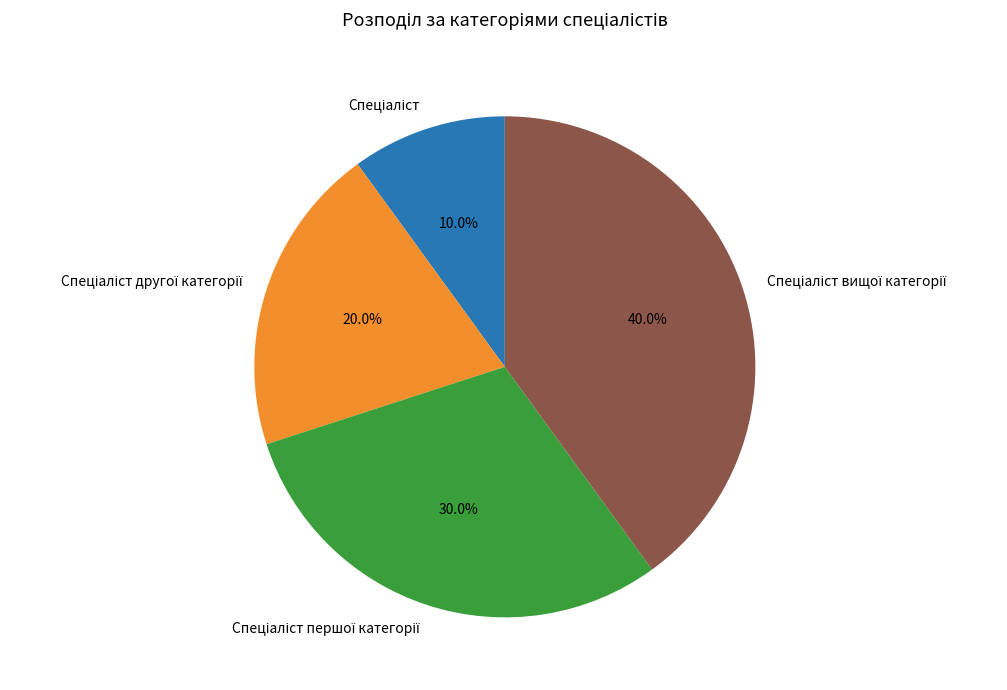

Does any single category account for the majority?

No